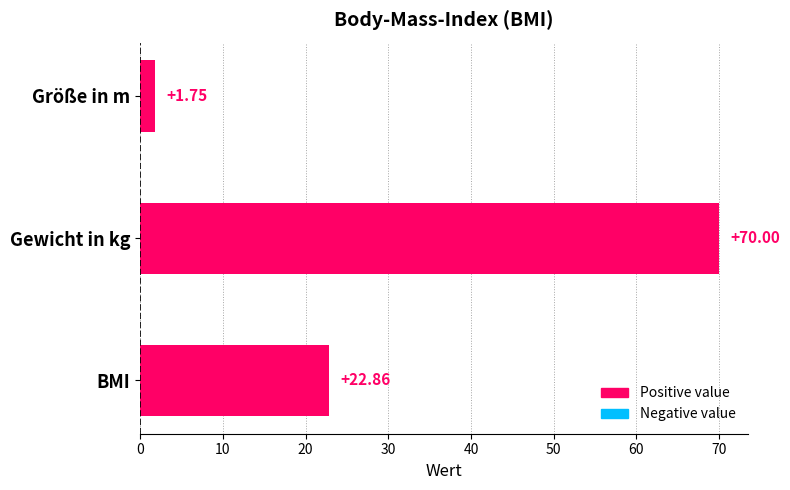

How many categories are shown in the chart?

3